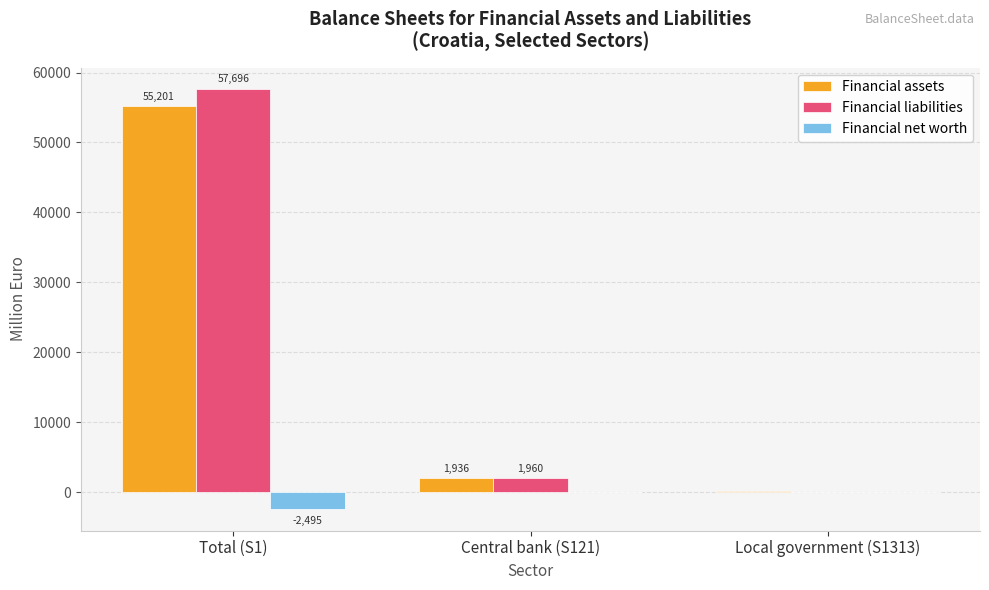

What is the maximum value shown in the chart?

57696.1